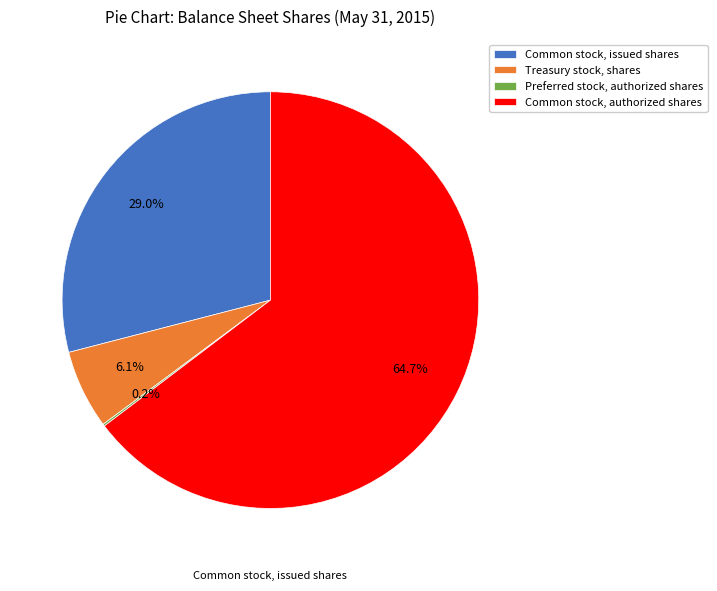

Does Treasury stock, shares account for over 50% of the chart?

No